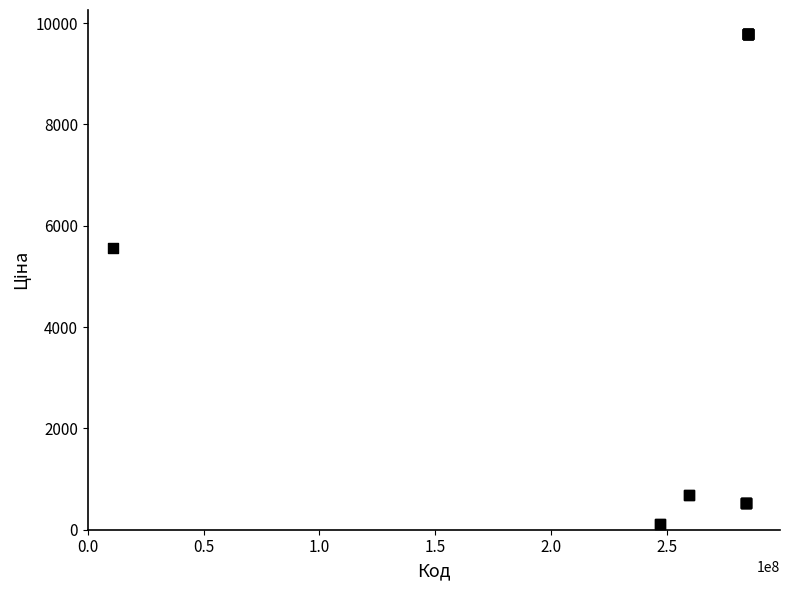

What Y value in the scatter plot is closest to 4943?

5560.3